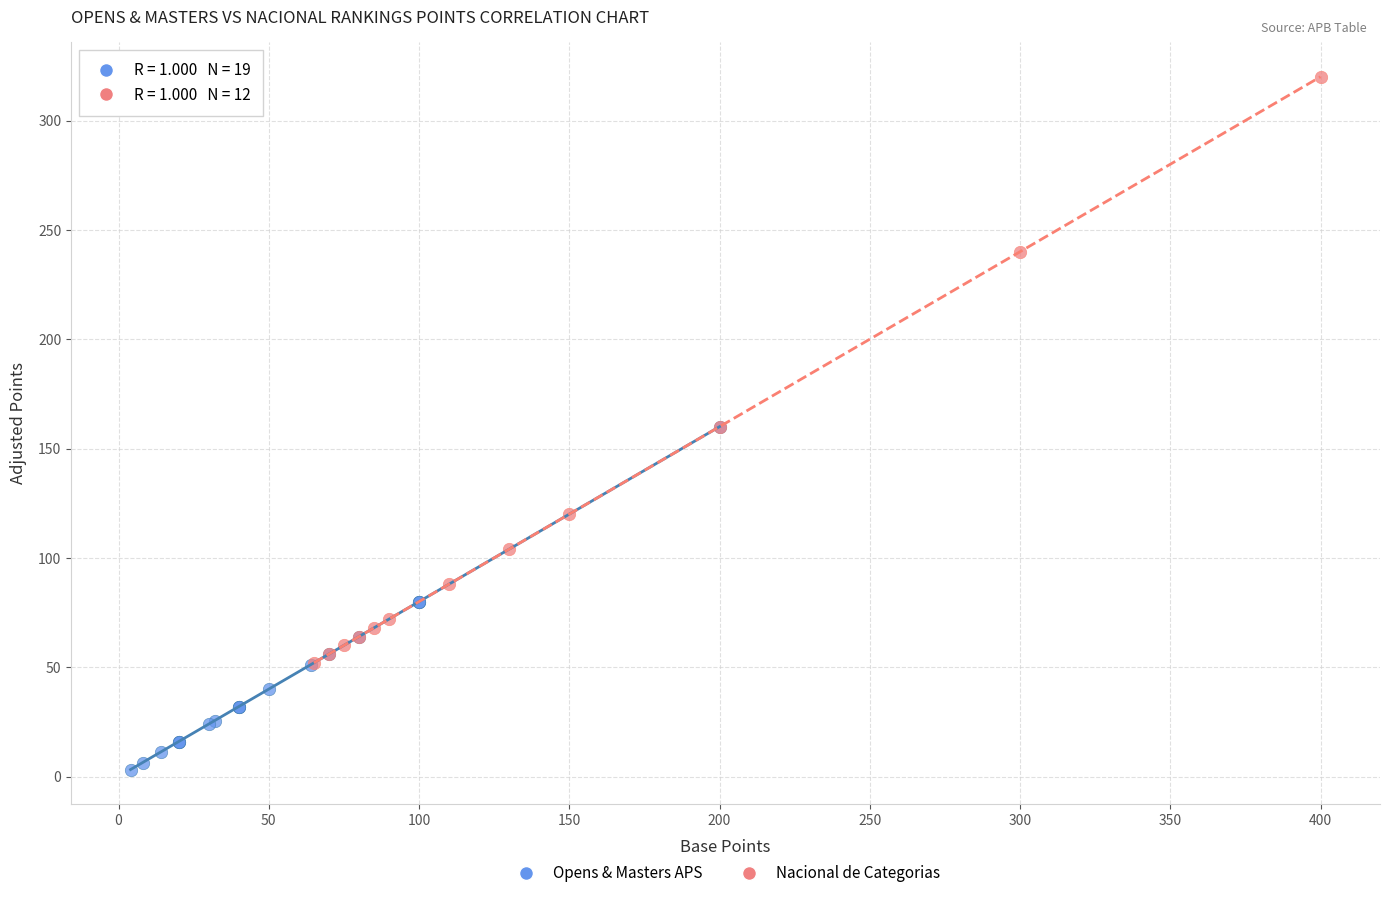

What are all the series names shown in the legend?

Opens & Masters APS, Nacional de Categorias